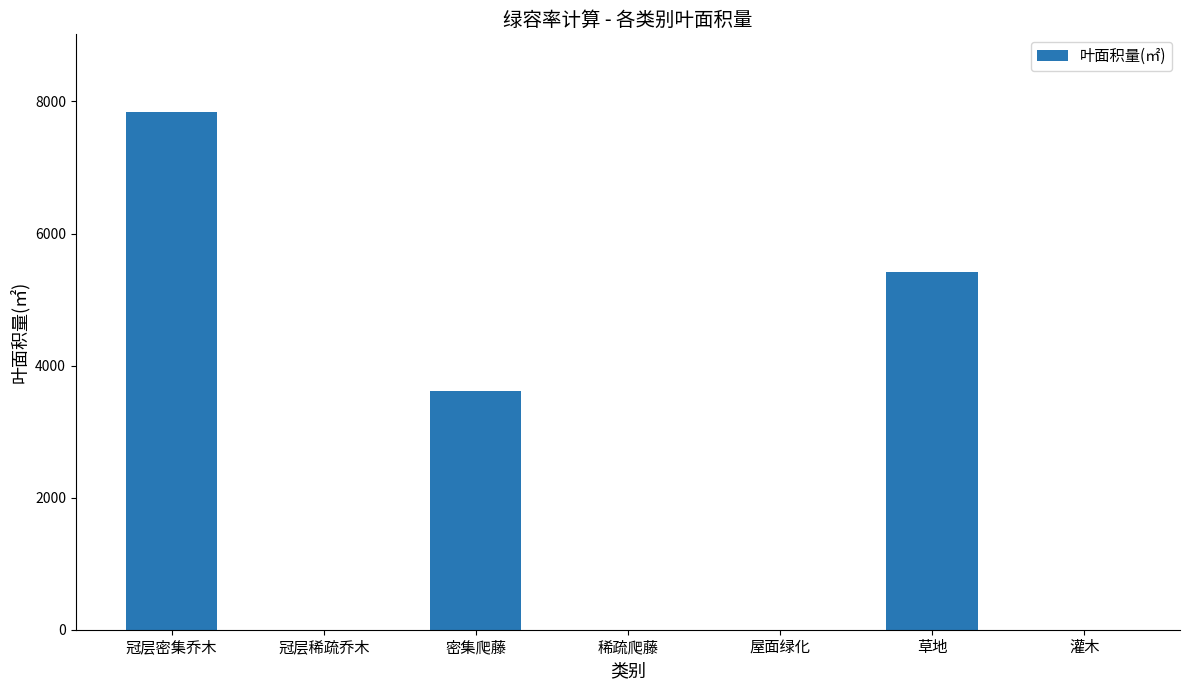

Reading left to right, transcribe all the data shown in this chart.

7841	0	3608	0	0	5414	0